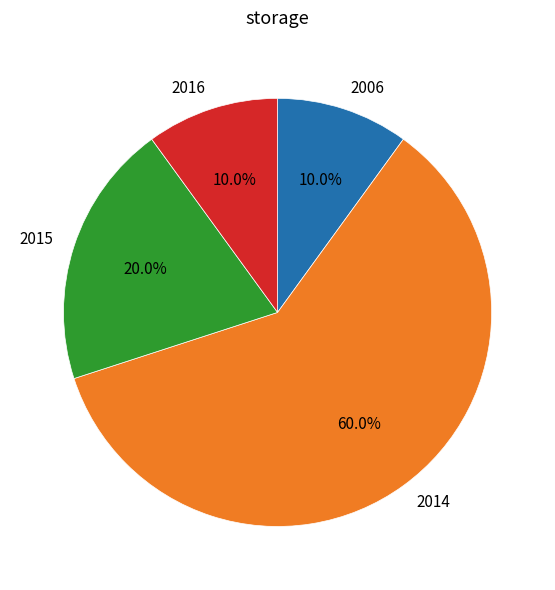

What is the ratio of the value at 2016 to the value at 2006?

1.0